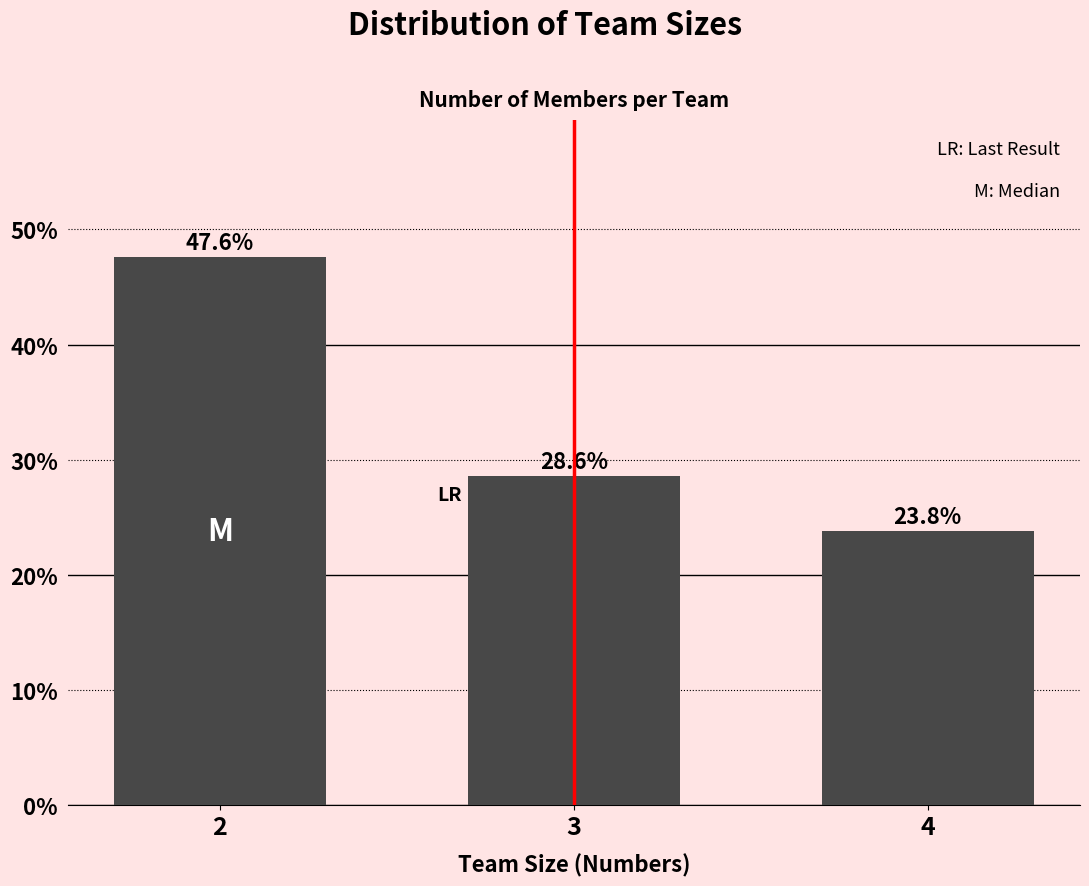

Are the bars horizontal?

No